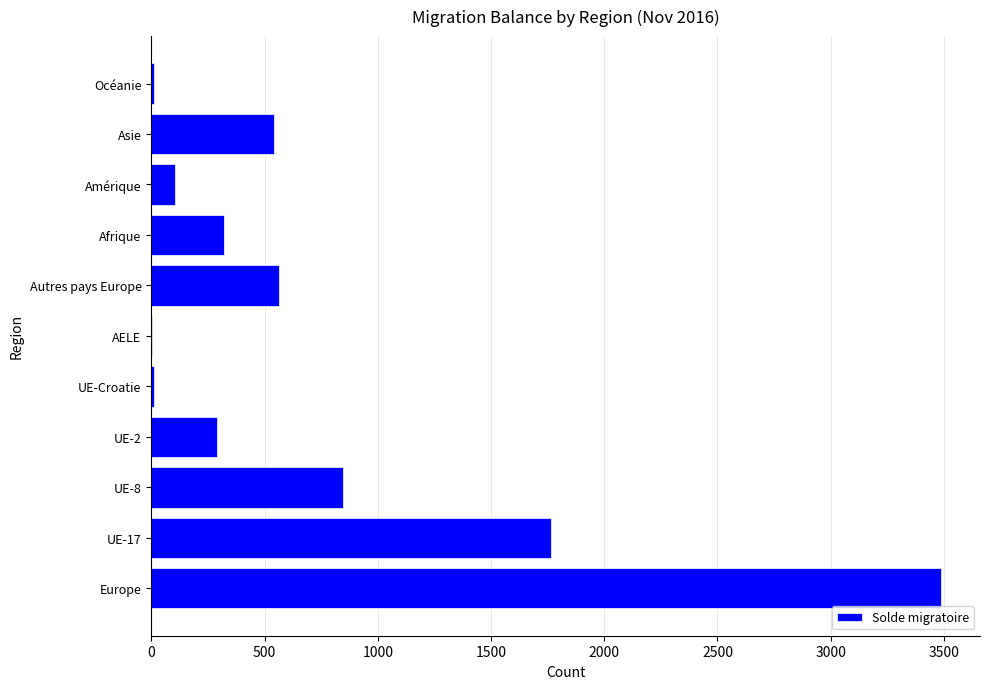

Is it true that the value at Asie is 541?

True